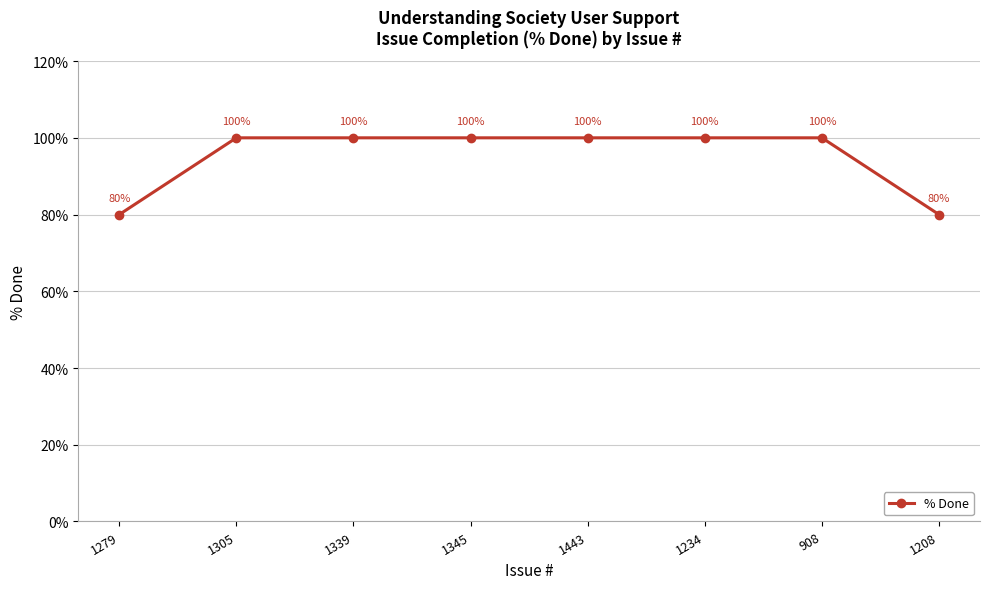

Reading right to left, list all the values displayed in this chart.

1208=80	908=100	1234=100	1443=100	1345=100	1339=100	1305=100	1279=80